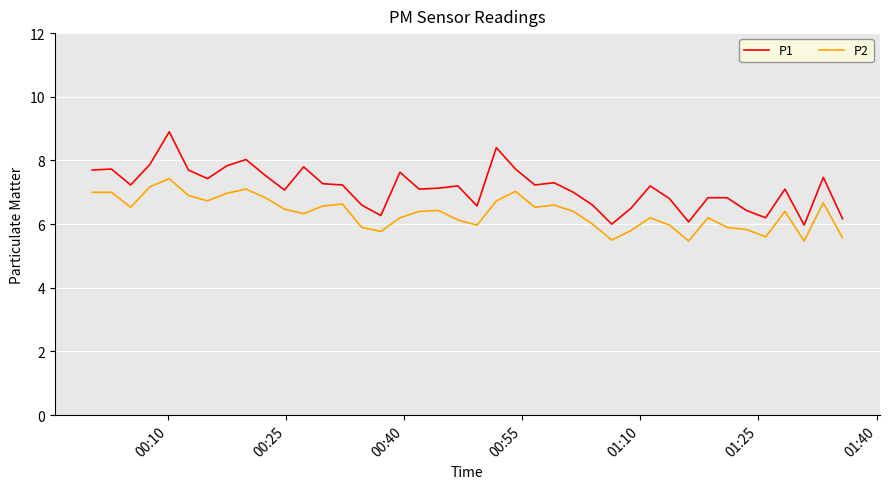

Which series has the largest total across all categories?

P1